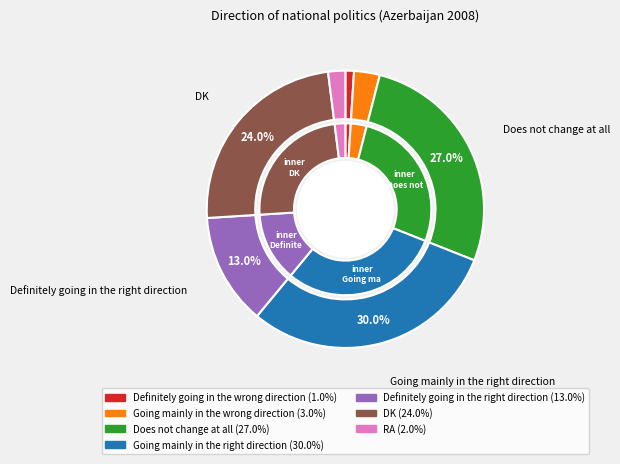

What percentage do Definitely going in the wrong direction and Does not change at all together represent?

28.0%